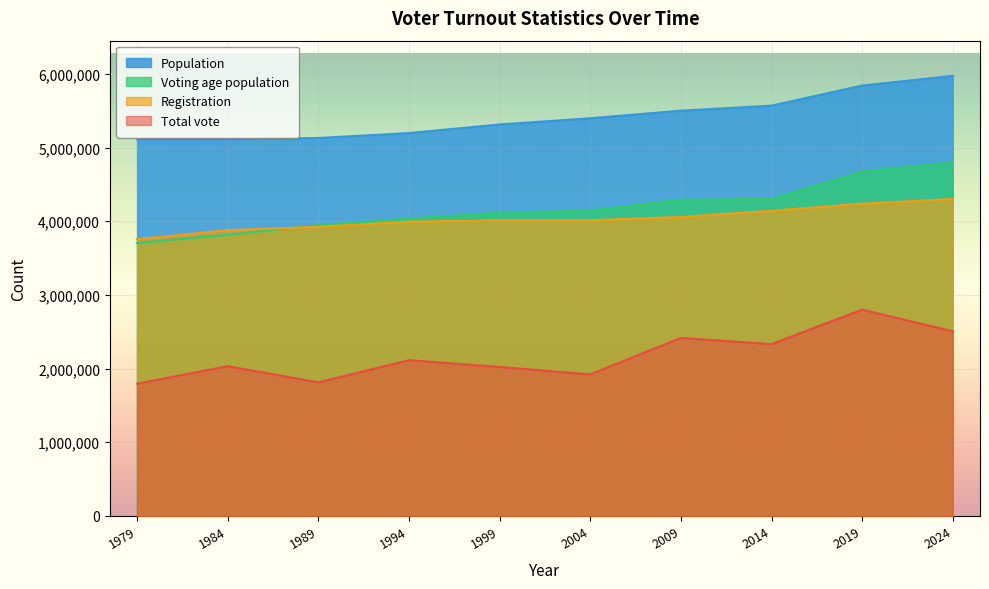

What is the average value of the Total vote series?

2175012